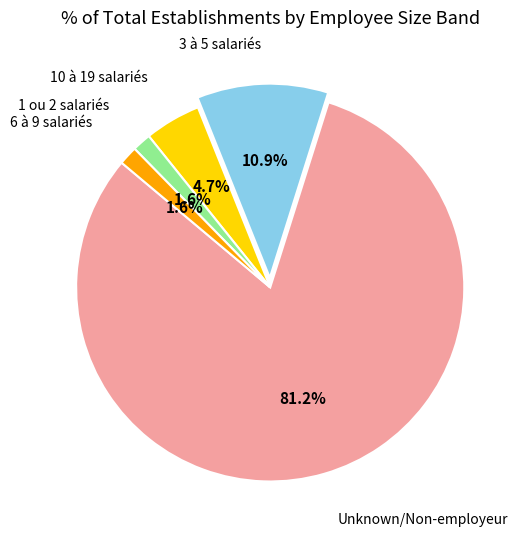

Does any single category account for the majority?

Yes